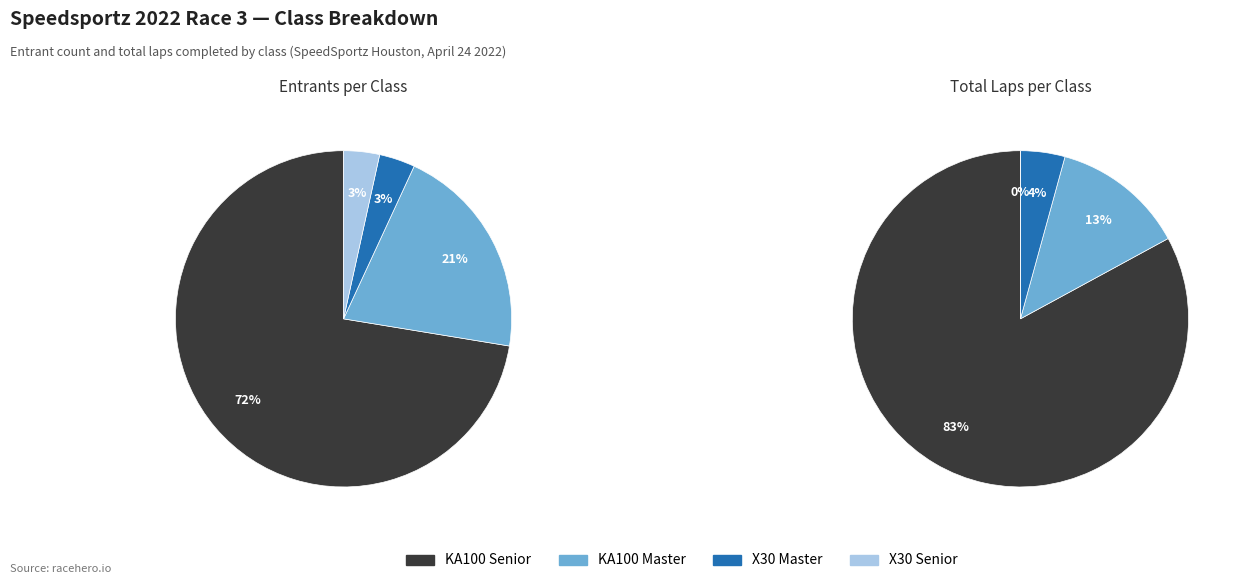

What is the majority slice?

KA100 Senior